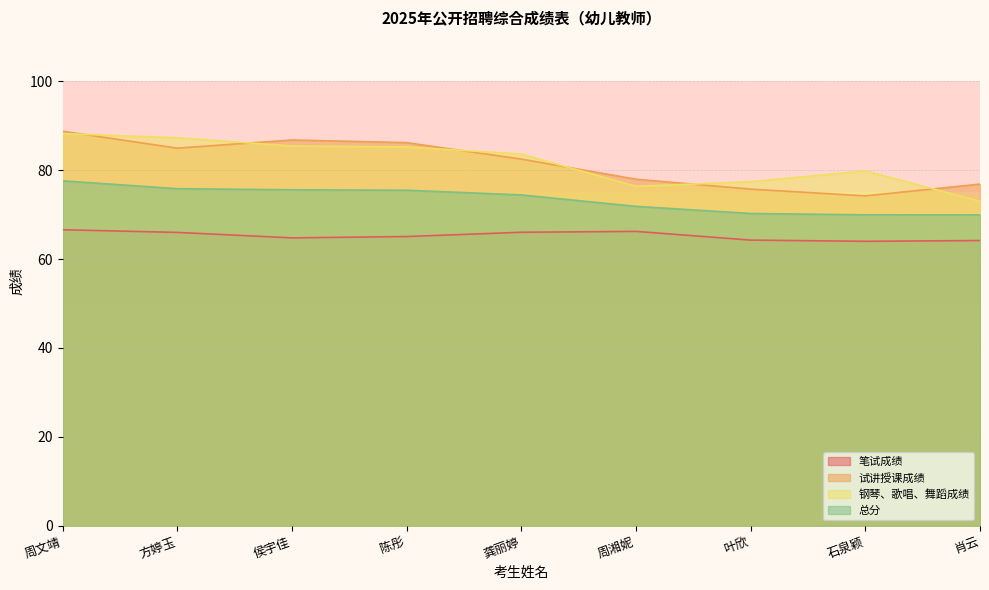

True or false: 笔试成绩 has a value of 99.3 at 周文靖.

False